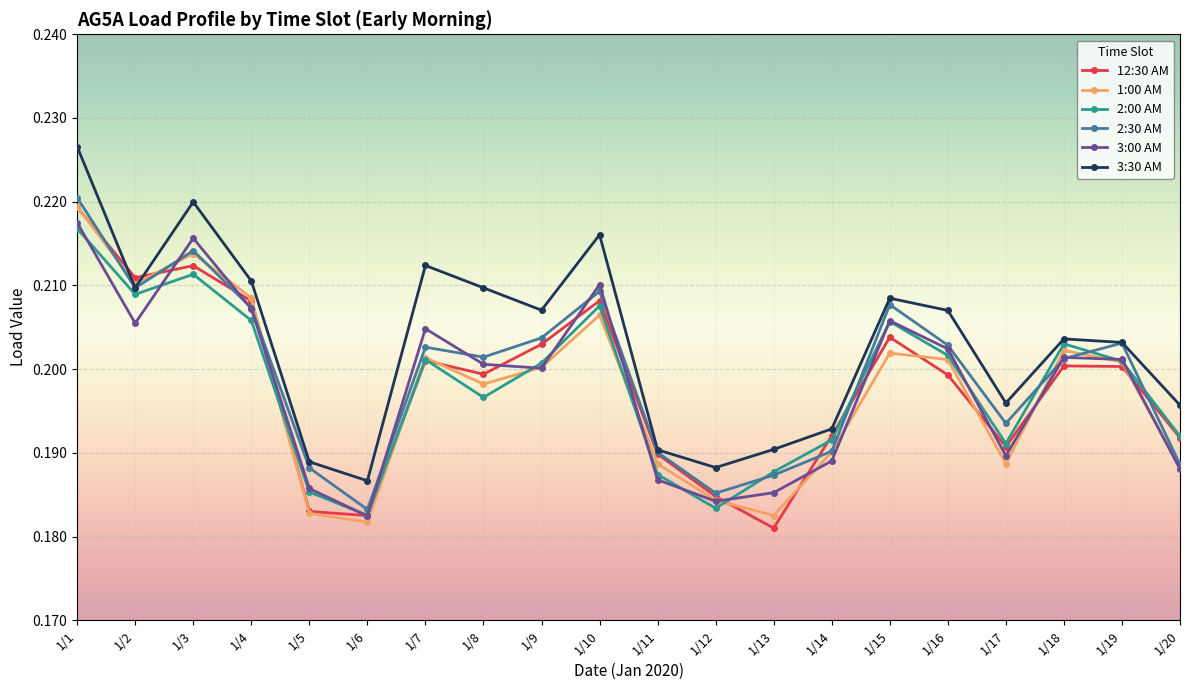

At which category does 3:00 AM reach its first local peak?

1/3